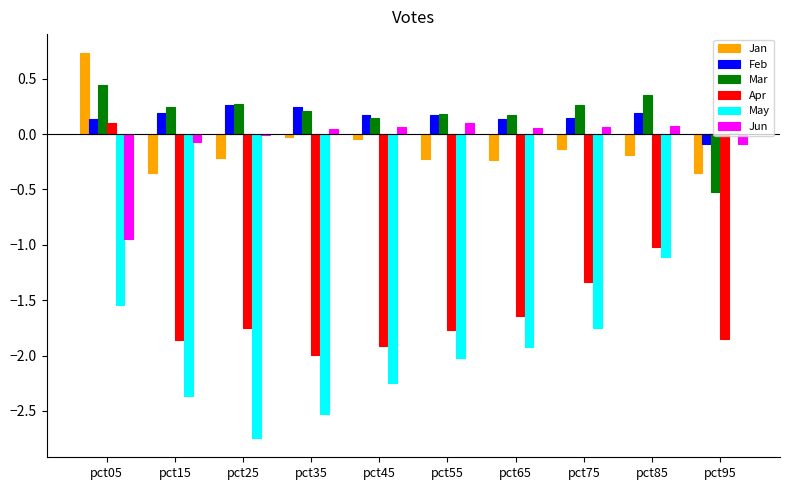

The Apr series shows -2.9 at pct15. True or false?

False